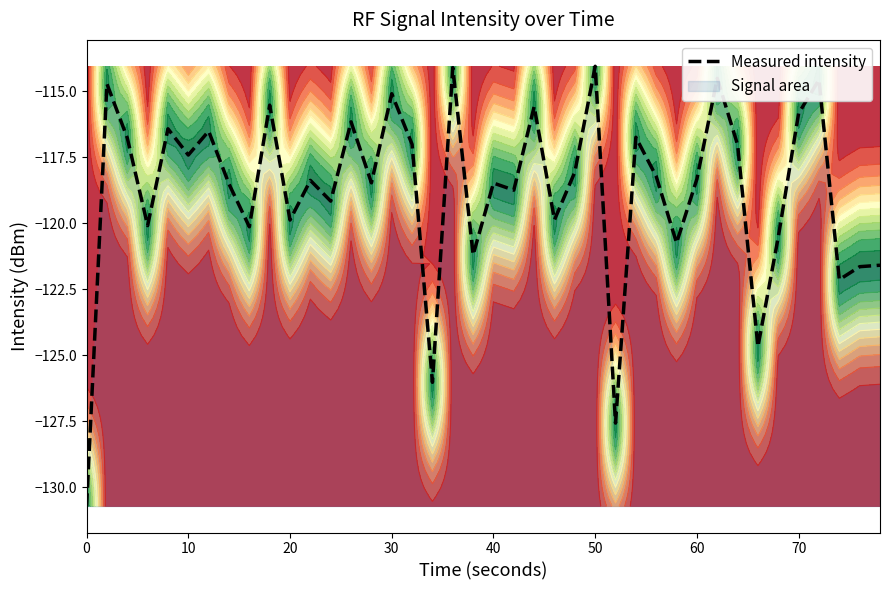

What is the highest value of the Measured intensity series?

-114.1